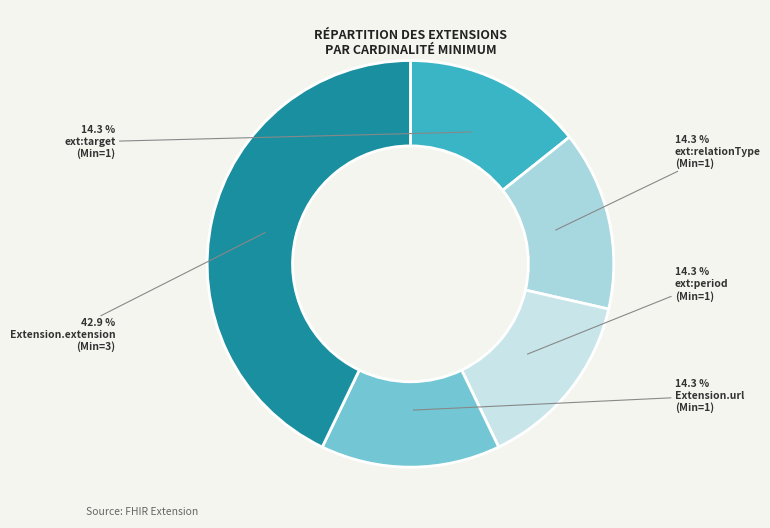

What is the largest slice in the pie chart?

Extension.extension